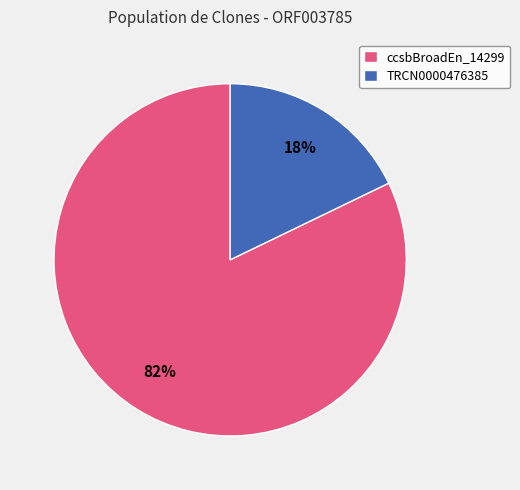

What is the majority slice?

ccsbBroadEn_14299